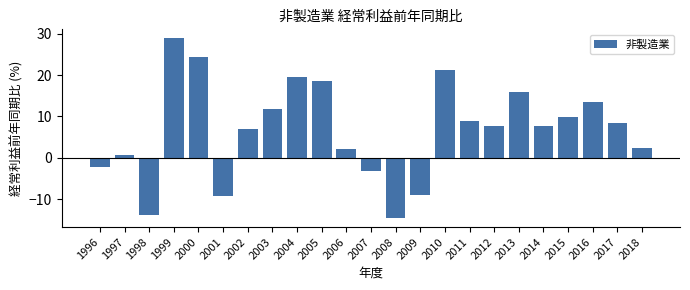

Reading right to left, list all the values displayed in this chart.

2018=2.4	2017=8.4	2016=13.5	2015=9.8	2014=7.7	2013=15.9	2012=7.7	2011=9.0	2010=21.3	2009=-9.0	2008=-14.6	2007=-3.2	2006=2.2	2005=18.5	2004=19.5	2003=11.9	2002=7.0	2001=-9.3	2000=24.4	1999=28.9	1998=-13.8	1997=0.6	1996=-2.3